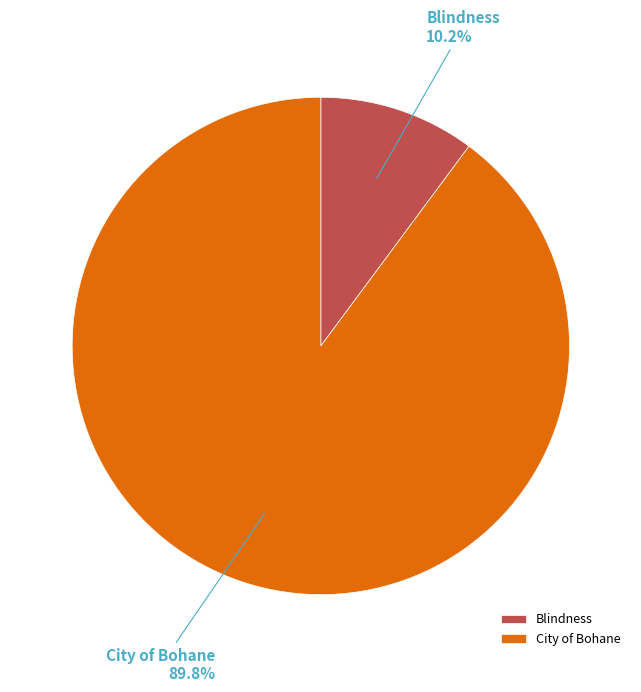

What is the ratio of the value at Blindness to the value at City of Bohane?

0.1